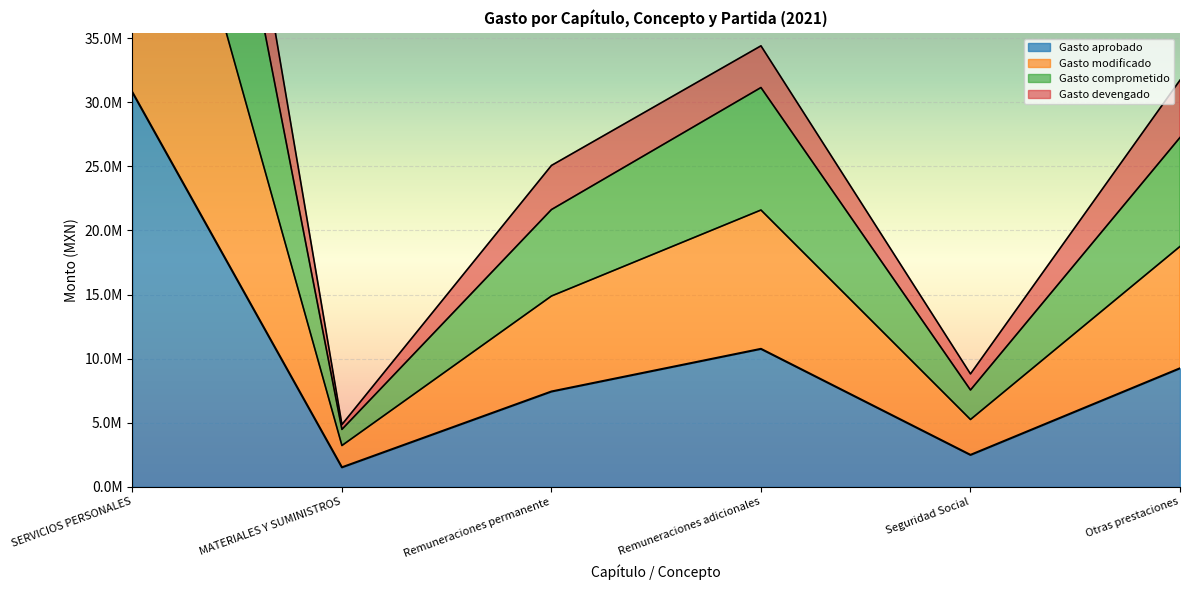

True or false: Gasto comprometido and Gasto modificado intersect in this chart.

False